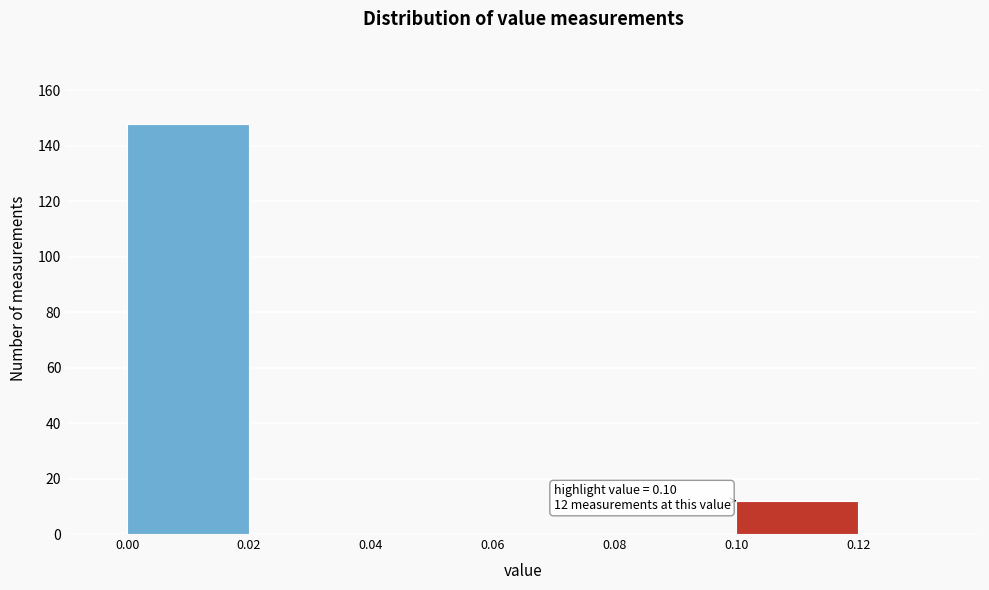

Which range on the x-axis has the tallest bar?

0.00 to 0.02